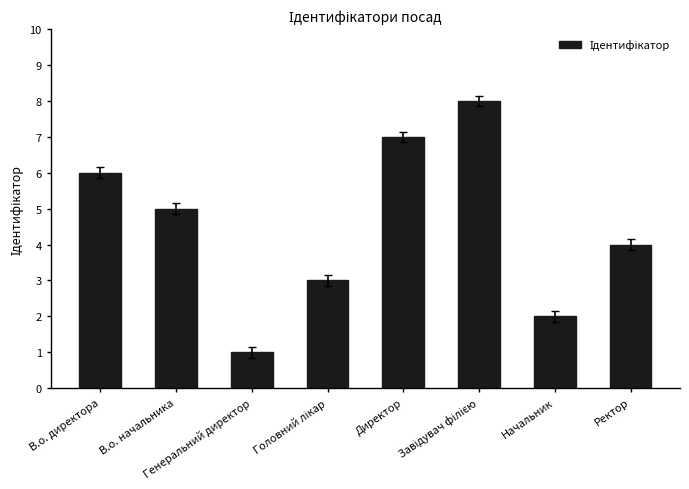

Does the chart contain any negative values?

No